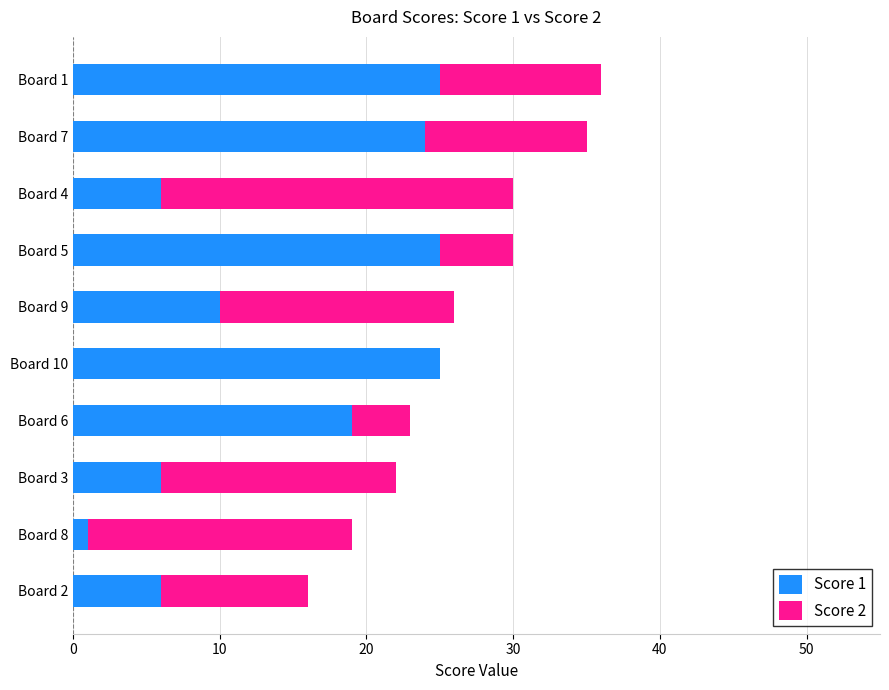

The value of Score 1 at Board 4 is 6. True or false?

True